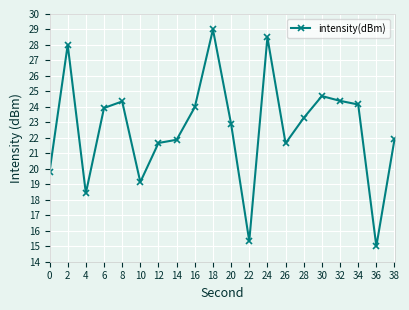

What is the greatest value displayed?

29.0